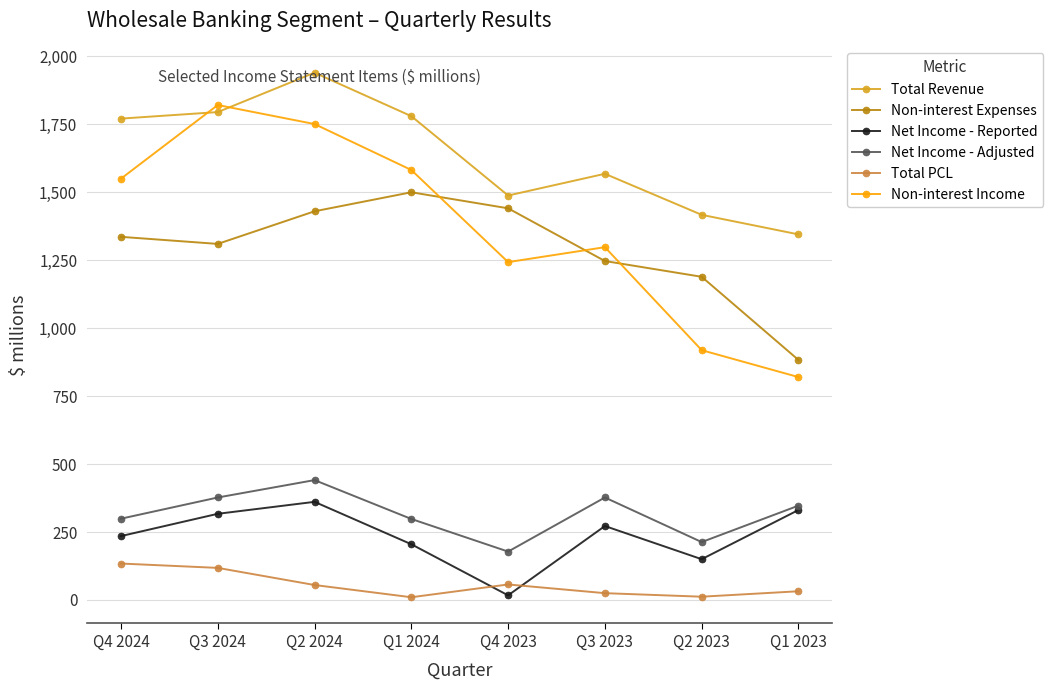

What position from the left is Q3 2023?

6